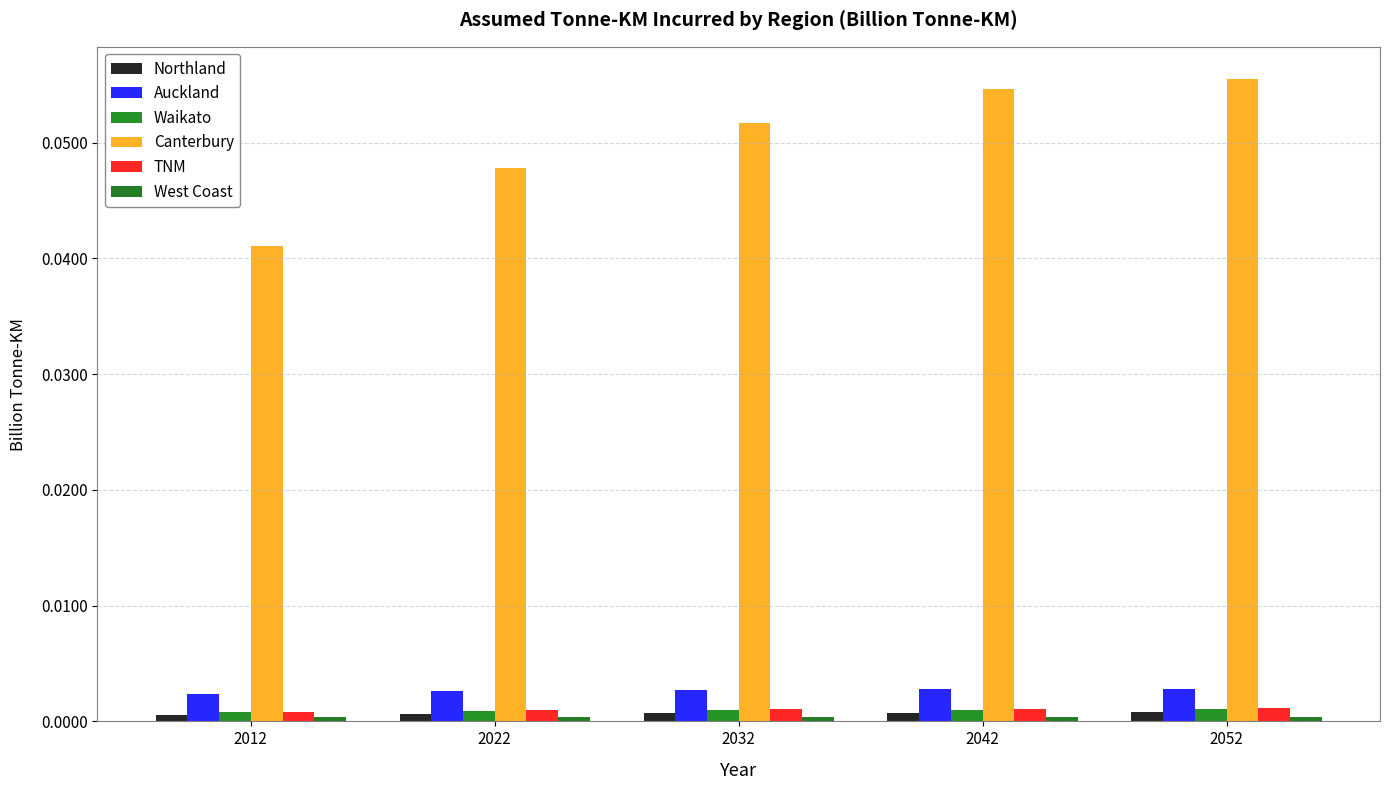

How many bars are there in each group?

6